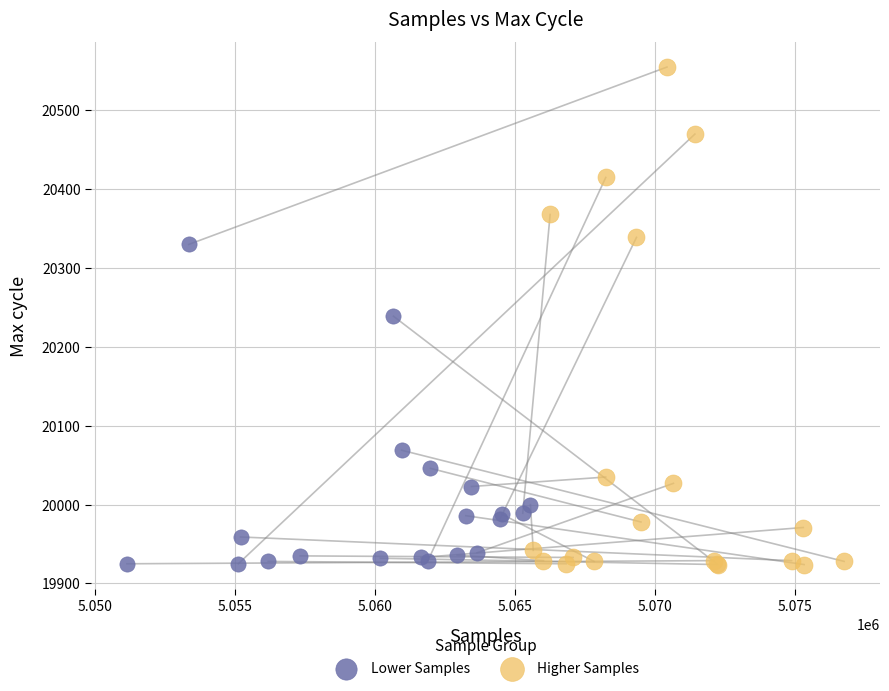

Which series has the largest Y range (max minus min)?

Higher Samples